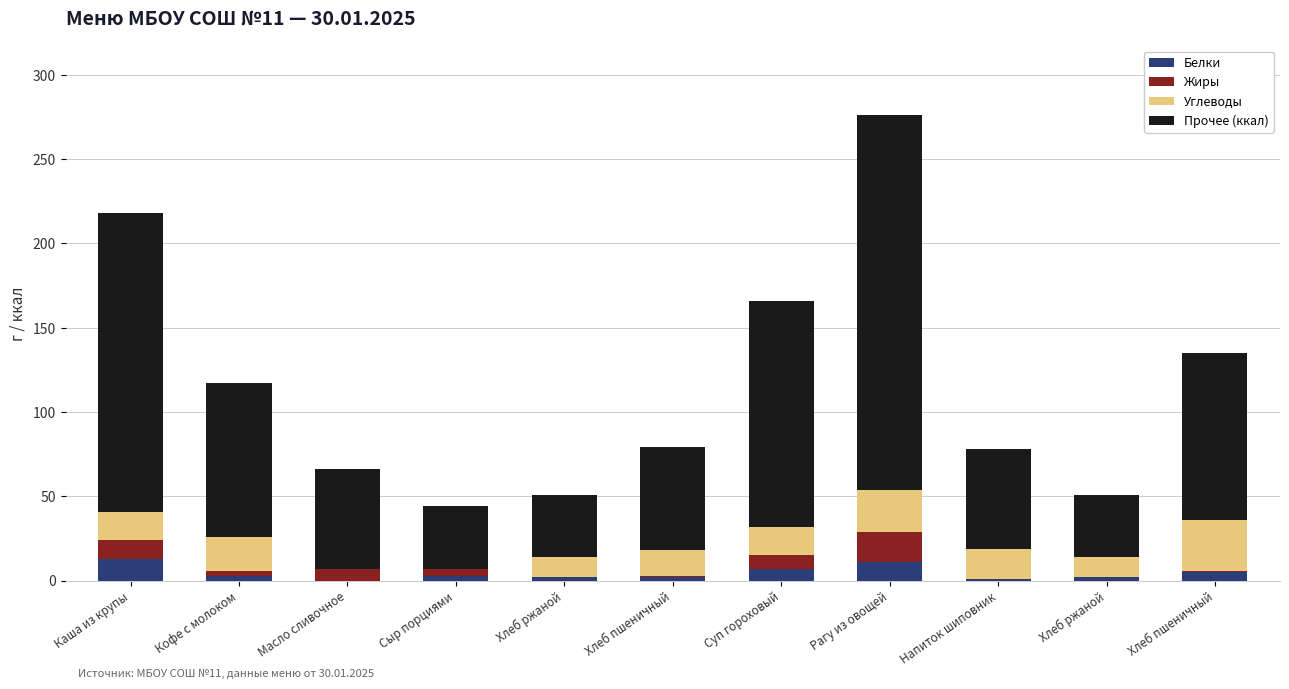

What are all the series names shown in the legend?

Белки, Жиры, Углеводы, Прочее (ккал)